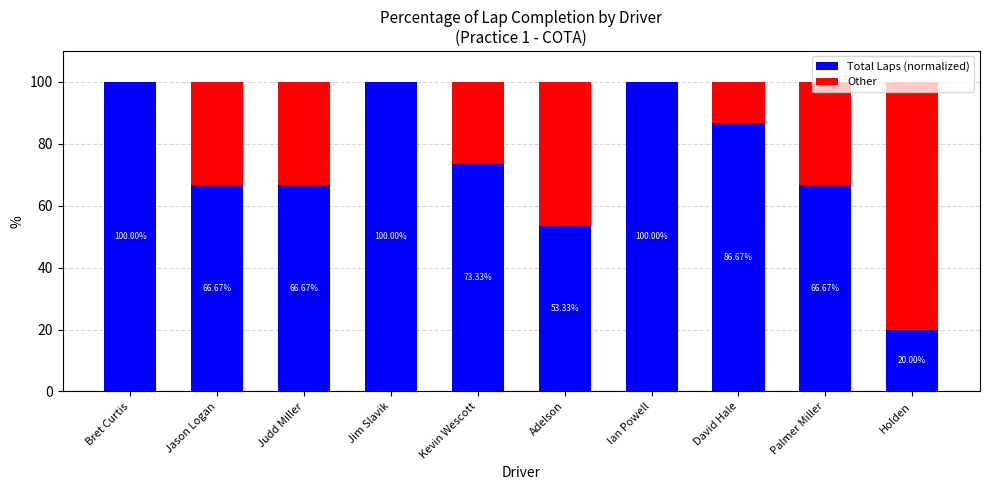

What are all the series names shown in the legend?

Total Laps (normalized), Other